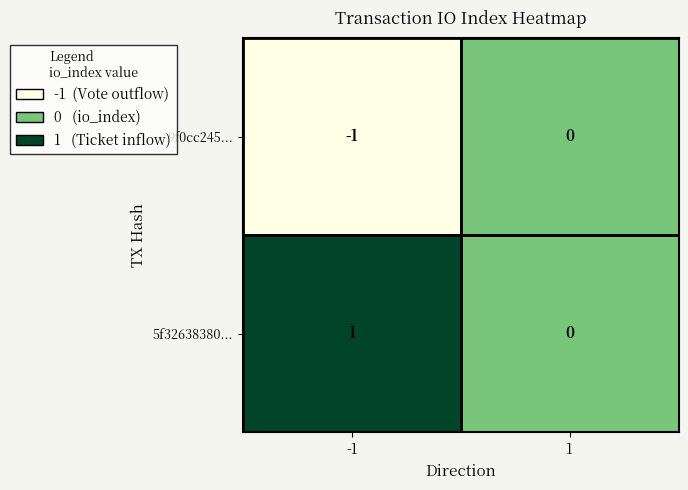

List the series in order of their overall mean, lowest first.

9f0cc245..., 5f32638380...